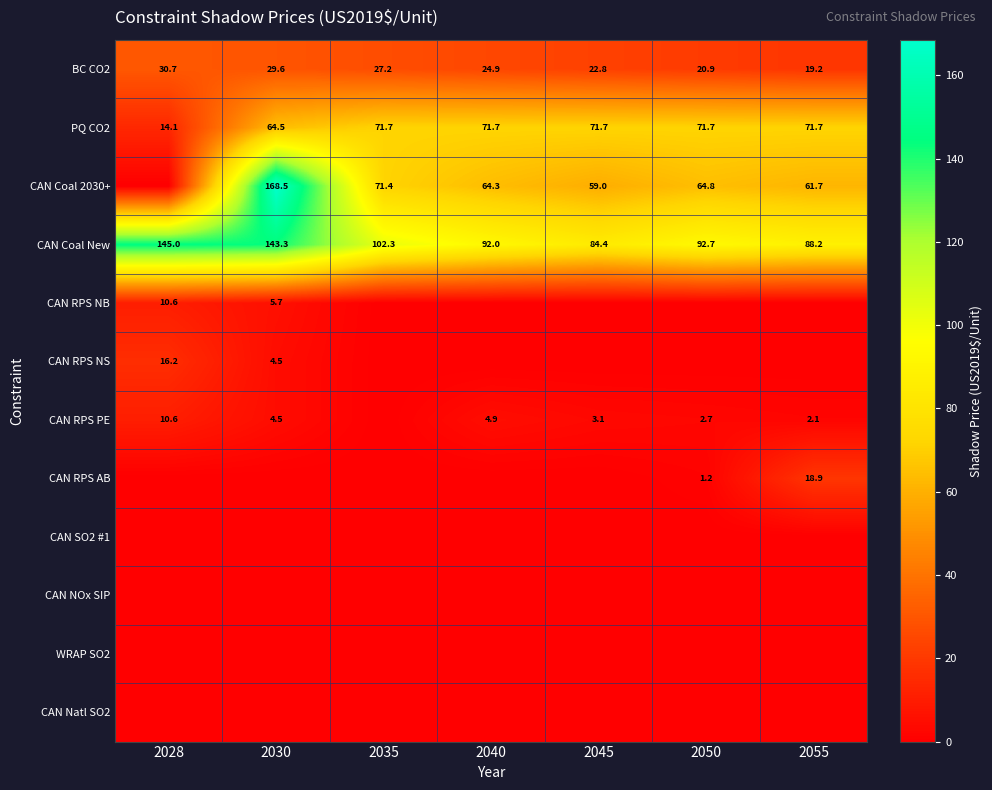

Which has a higher value, 2050 or 2055?

2050